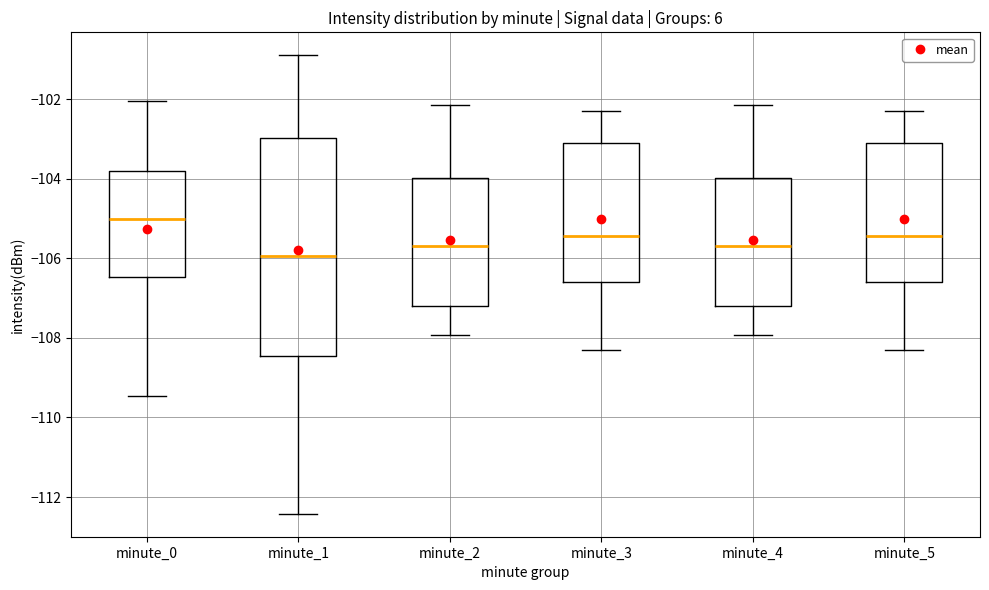

Comparing the boxes themselves (not the whiskers), which one is the tallest?

minute_1